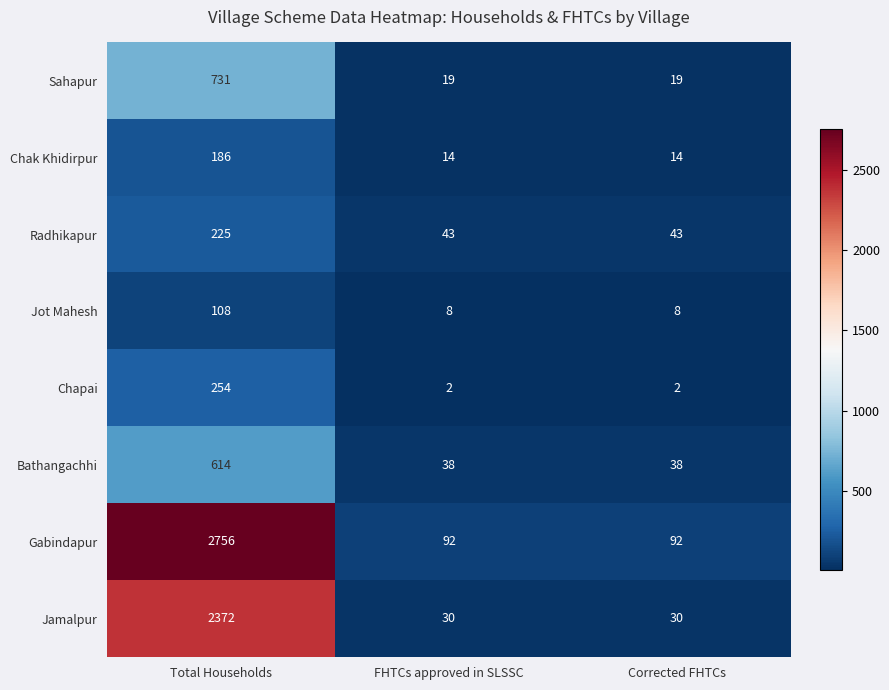

Which label corresponds to the largest value in the chart?

Total Households